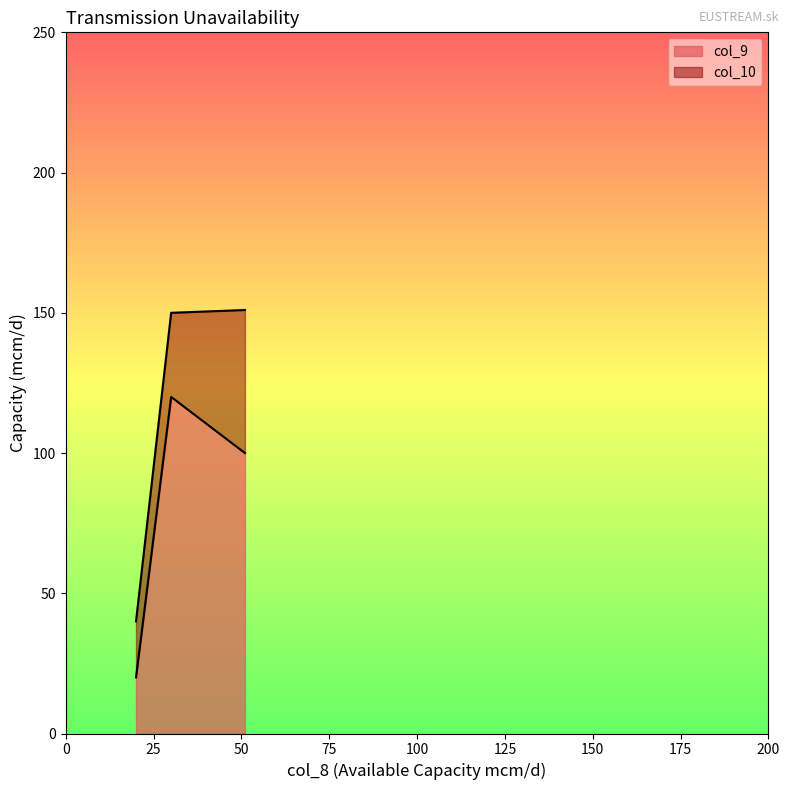

The value of col_10 at 30 is 150. True or false?

True